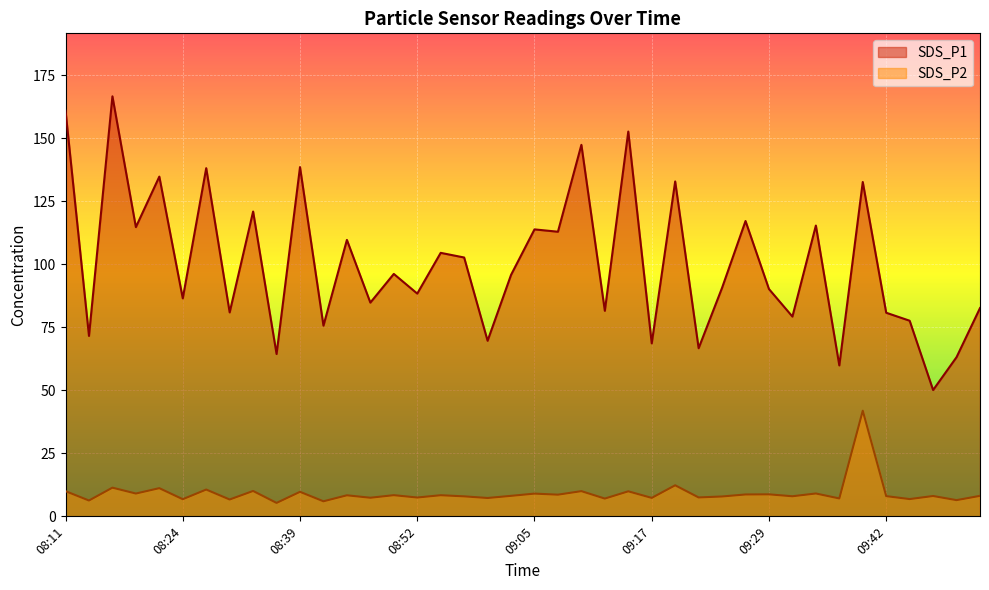

True or false: SDS_P2 and SDS_P1 intersect in this chart.

False